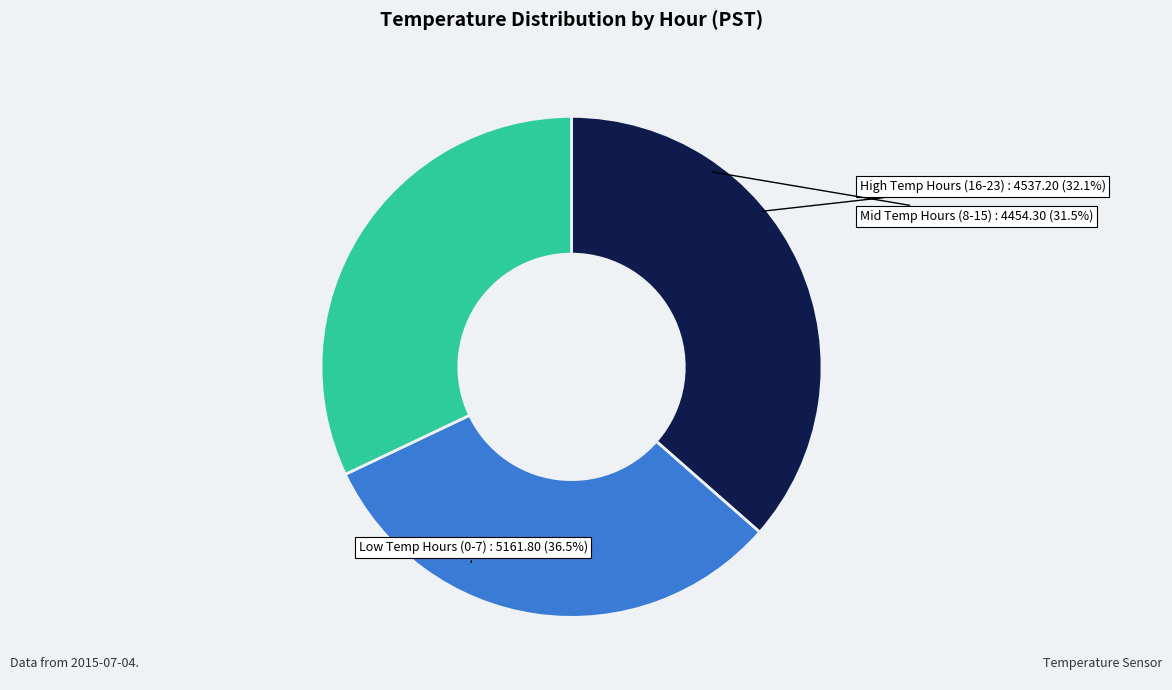

The 36 slice represents 13% of the pie. True or false?

False